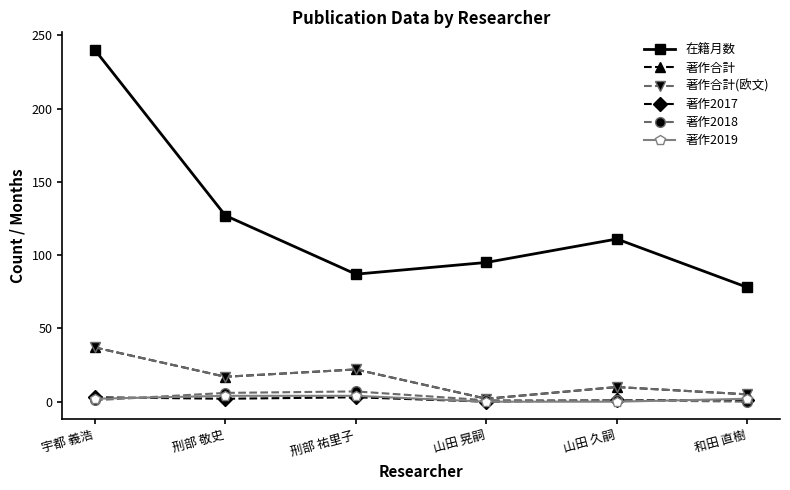

What is the label of the 5th point from the right?

刑部 敬史